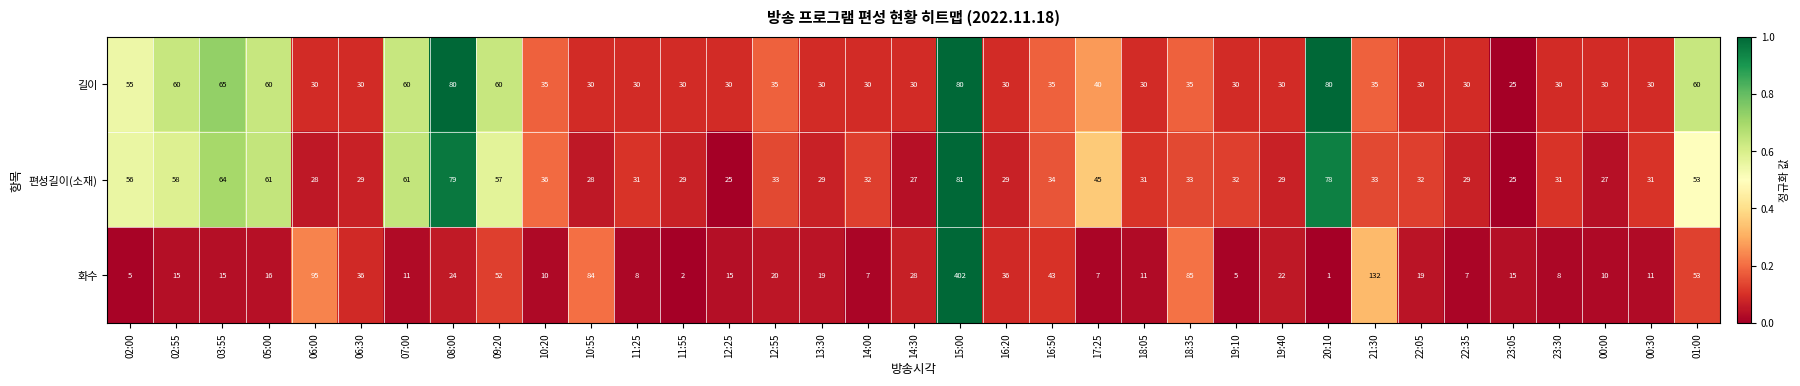

Which series changed the most between 19:10 and 19:40?

화수